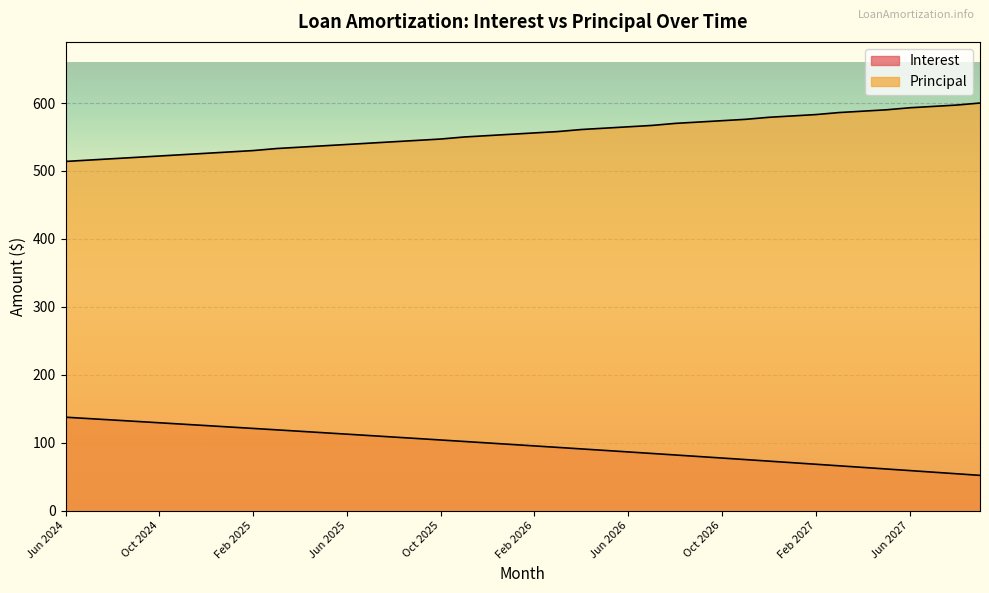

At which category is the sum across all series the highest?

Jun 2027